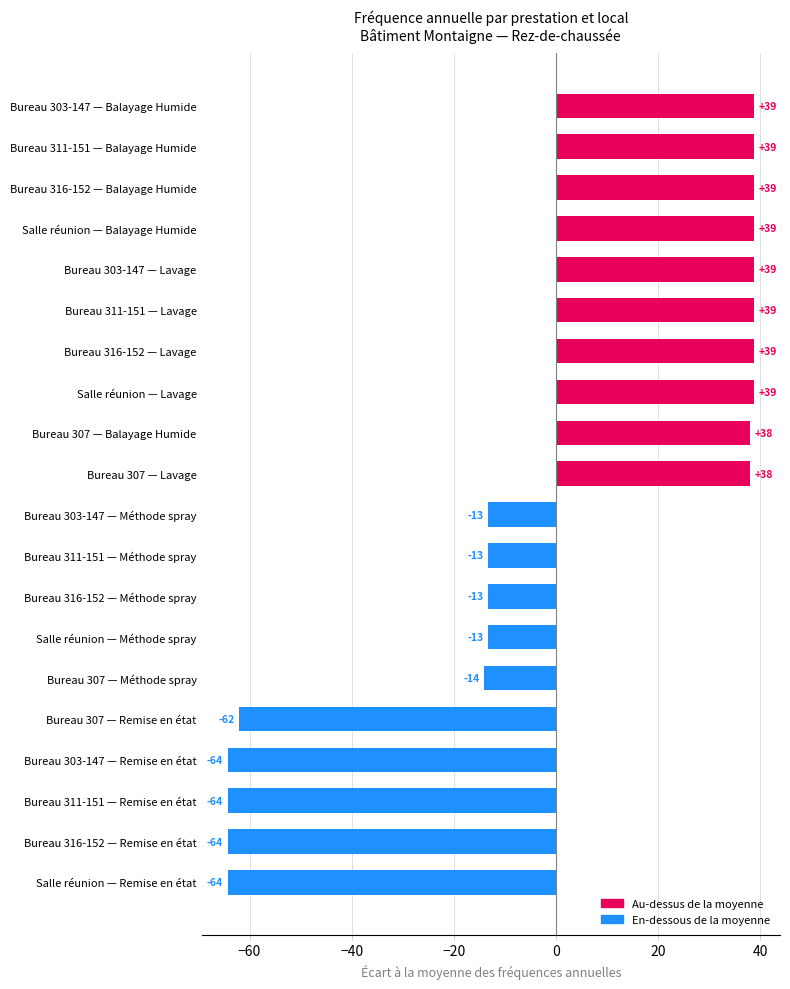

How many bars are there in total?

20